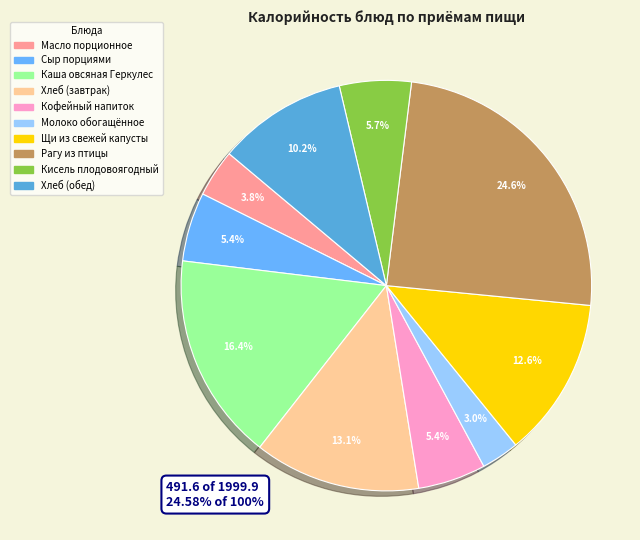

Which has a higher value, Рагу из птицы or Кофейный напиток?

Рагу из птицы